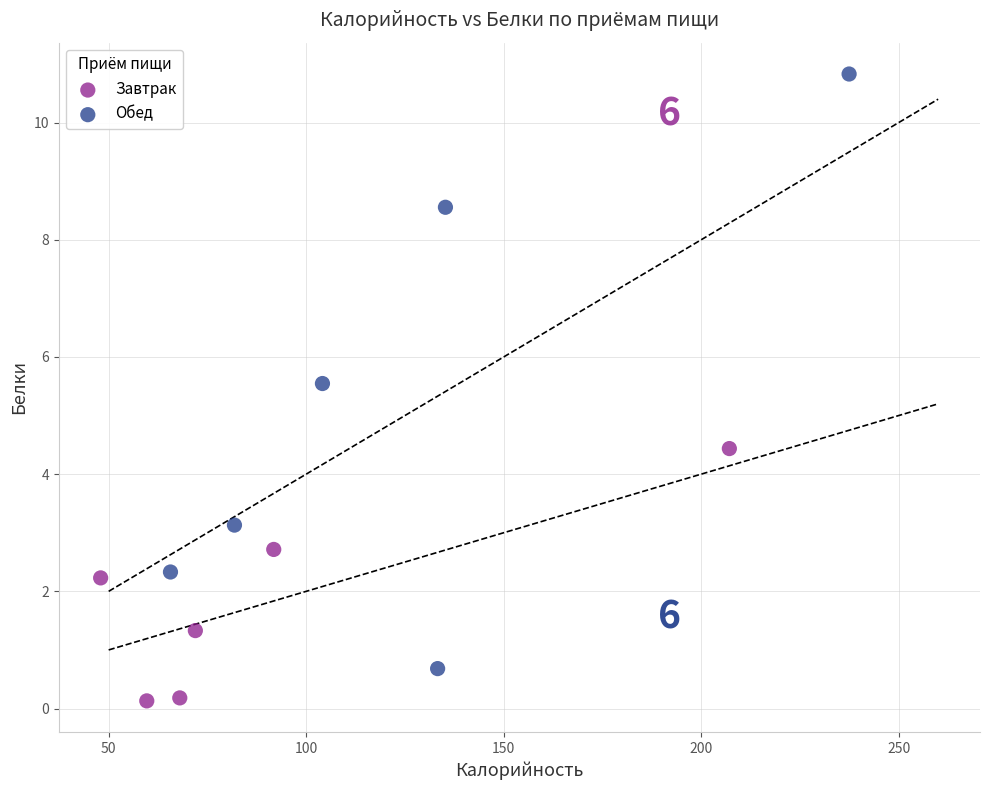

Which series reaches the maximum Y coordinate?

Обед